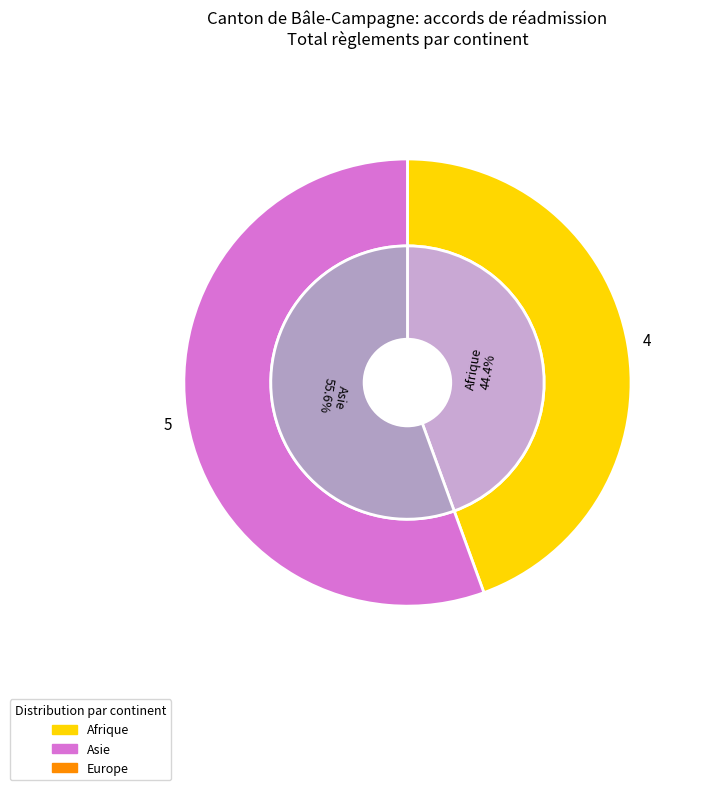

To the nearest percent, what is the average slice percentage?

33%